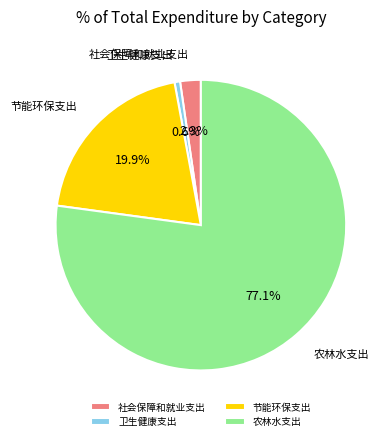

Which has a higher value, 社会保障和就业支出 or 节能环保支出?

节能环保支出